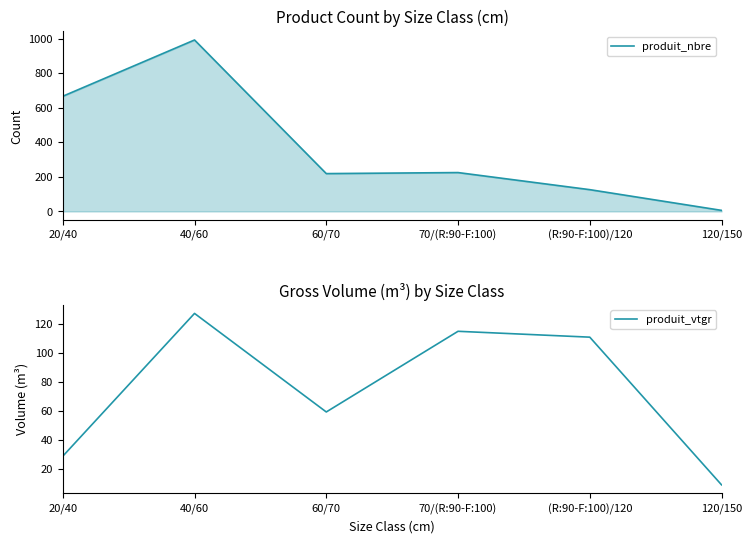

Which series ends up on top after the final intersection of produit_vtgr and produit_nbre?

produit_vtgr